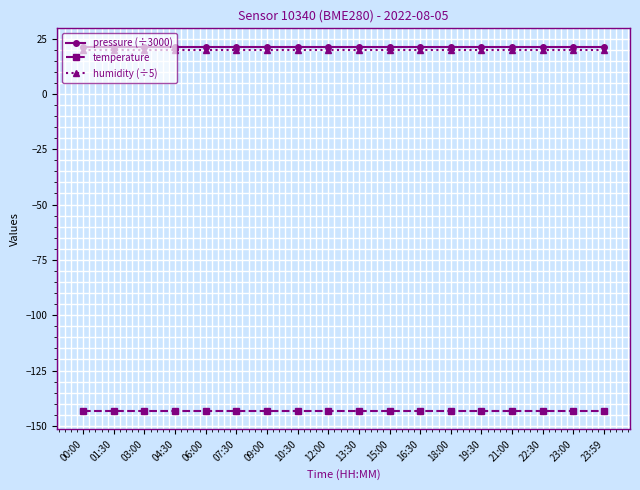

Does the chart display data point markers on the line(s)?

Yes